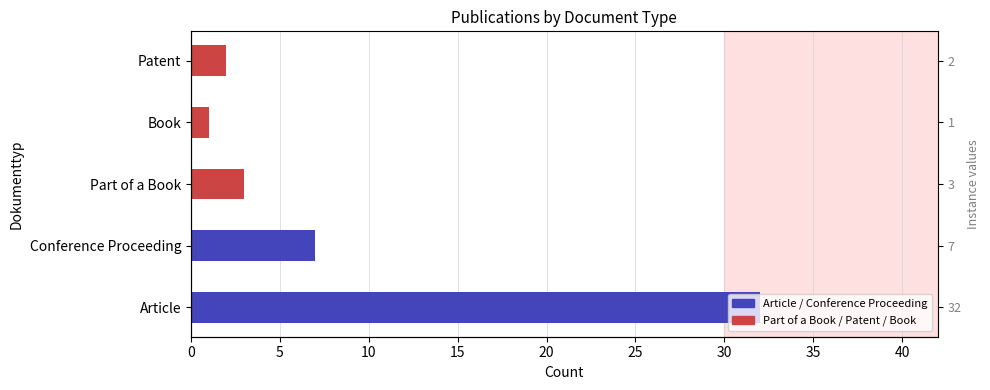

Are the bars horizontal?

Yes